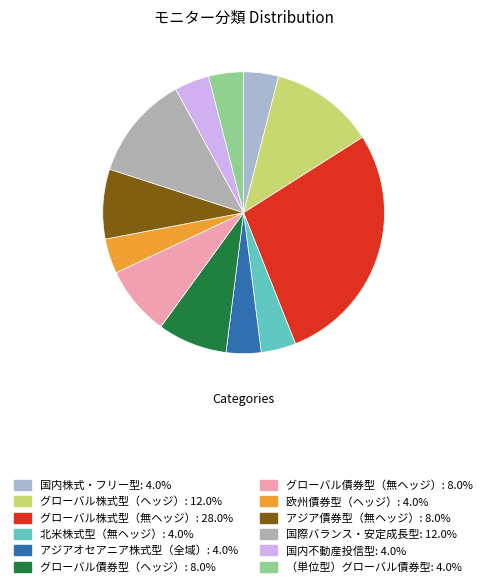

How many slices are in this pie chart?

12